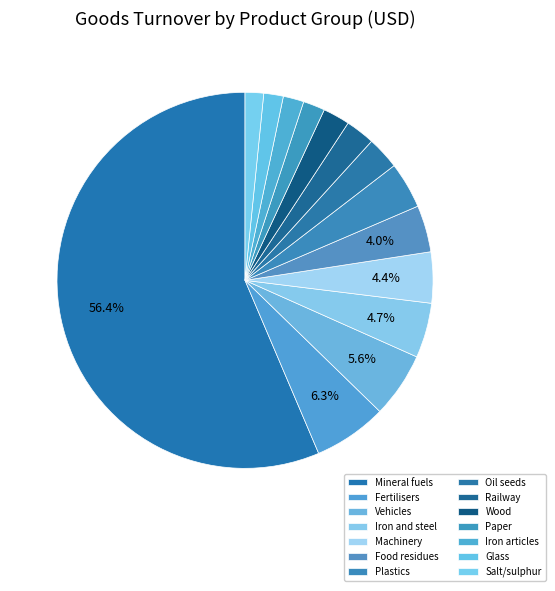

Count the number of slices in the pie.

14